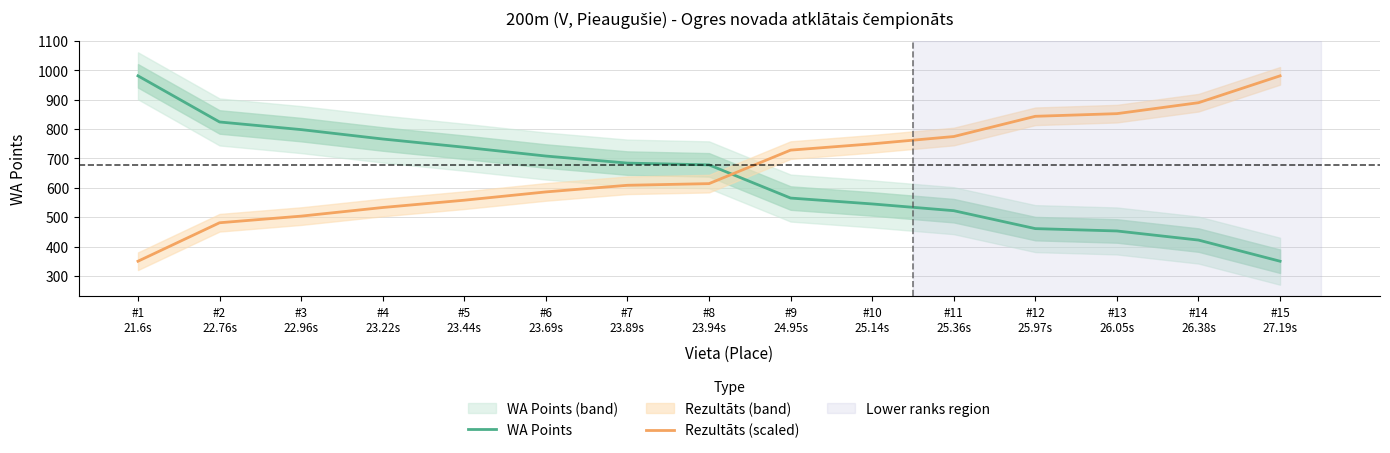

Reading left to right, extract all data points from this chart.

WA Points: 981.0	824.0	798.0	766.0	738.0	708.0	684.0	678.0	565.0	545.0	522.0	461.0	453.0	422.0	350.0
Rezultāts (scaled): 350.0	480.9	503.5	532.9	557.7	585.9	608.5	614.1	728.1	749.6	774.4	843.3	852.3	889.6	981.0